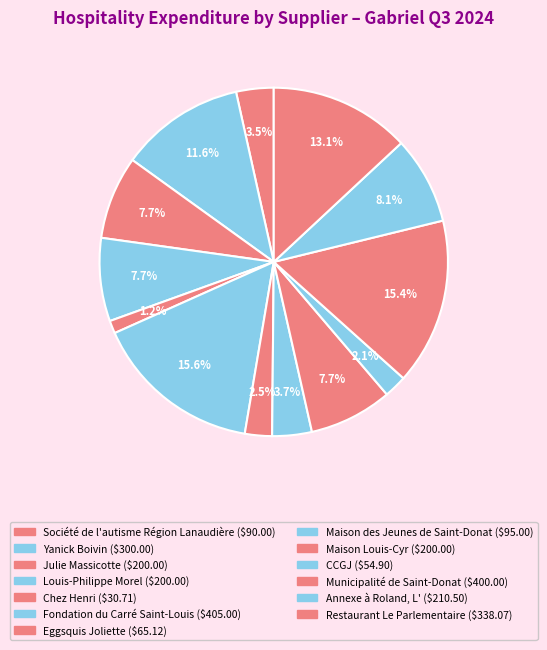

To the nearest percent, what is the average slice percentage?

8%